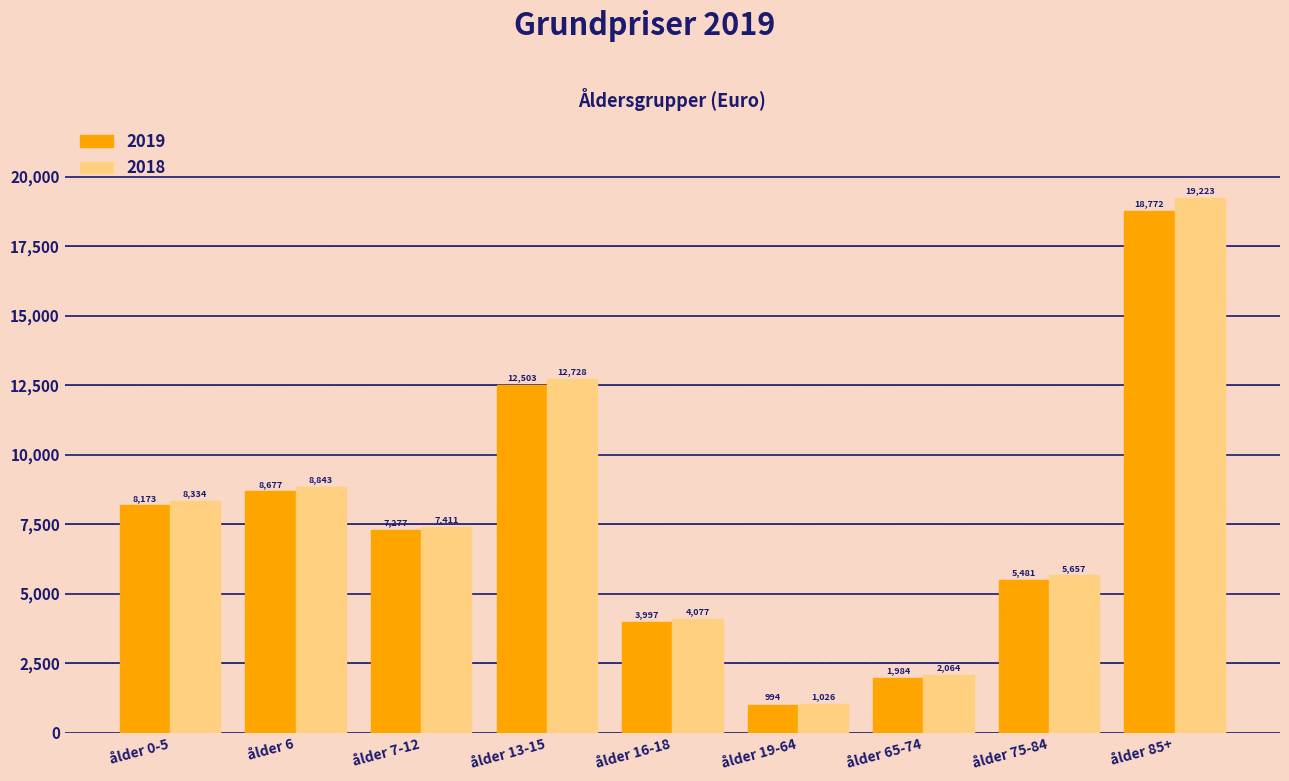

True or false: 2018 has a value of 2481.9 at ålder 6.

False